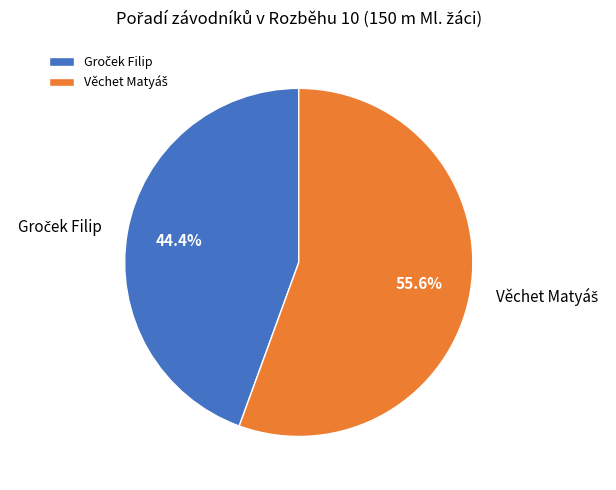

Is there a majority slice in this chart?

Yes